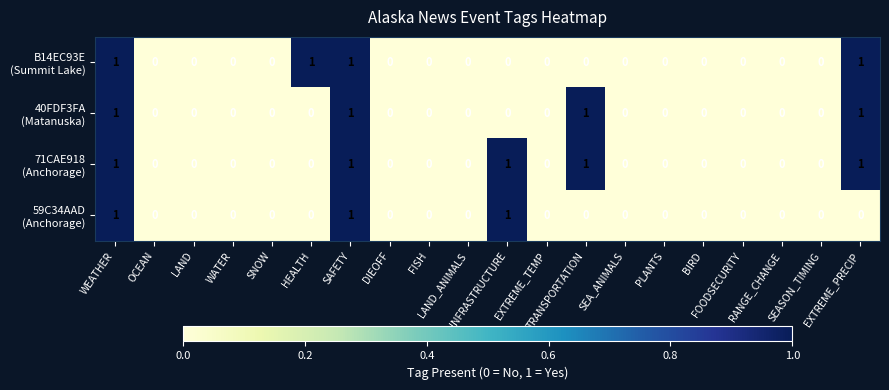

Rank the series at FISH from highest to lowest value.

B14EC93E (Summit Lake), 40FDF3FA (Matanuska), 71CAE918 (Anchorage), 59C34AAD (Anchorage)